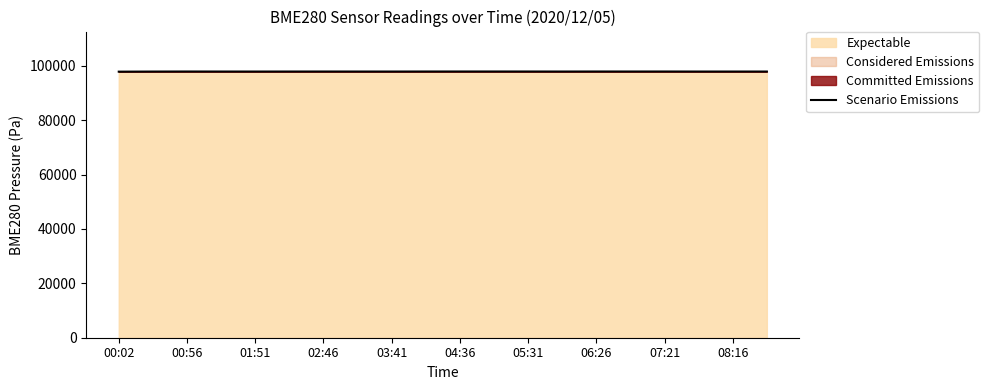

What is the label of the 11th point from the right?

08:16